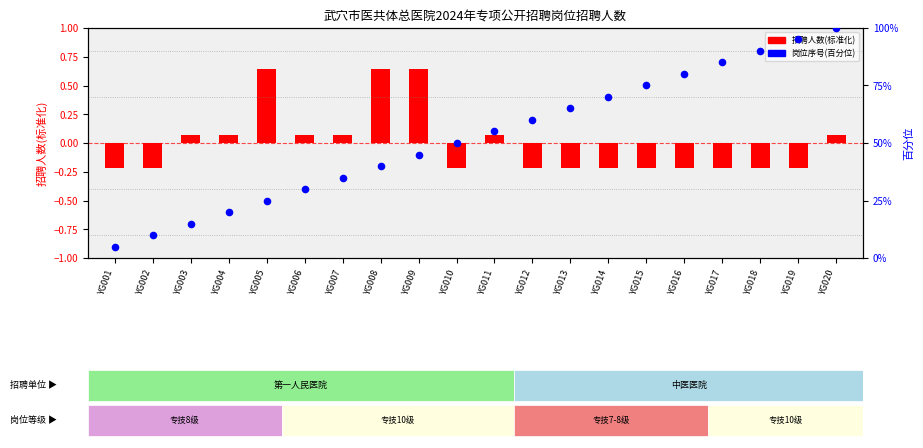

Which series reaches the maximum Y coordinate?

岗位序号(百分位)